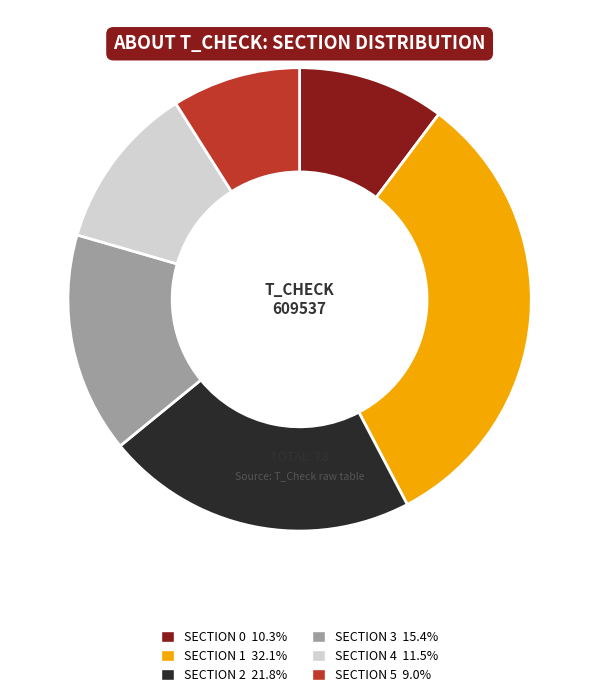

Is there any slice that represents more than half of the pie?

No